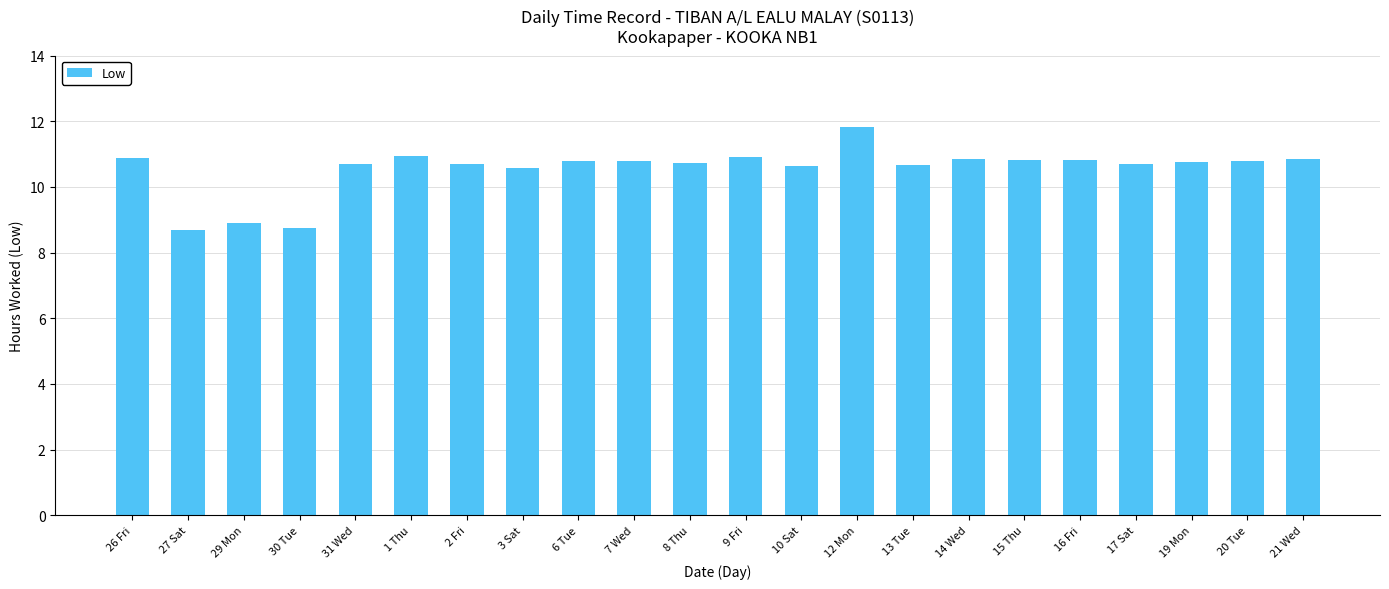

Where does the data first go above 10?

26 Fri